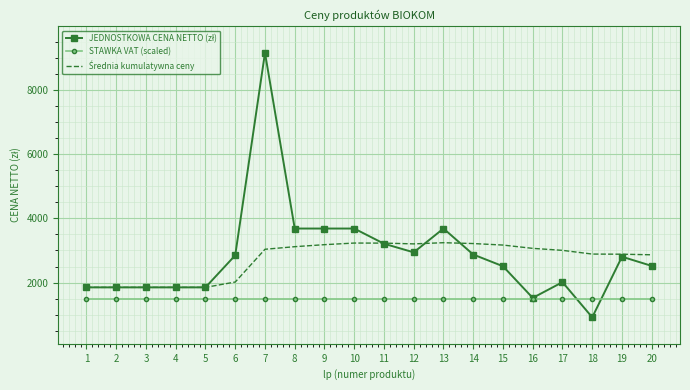

What is the smallest value displayed?

918.5